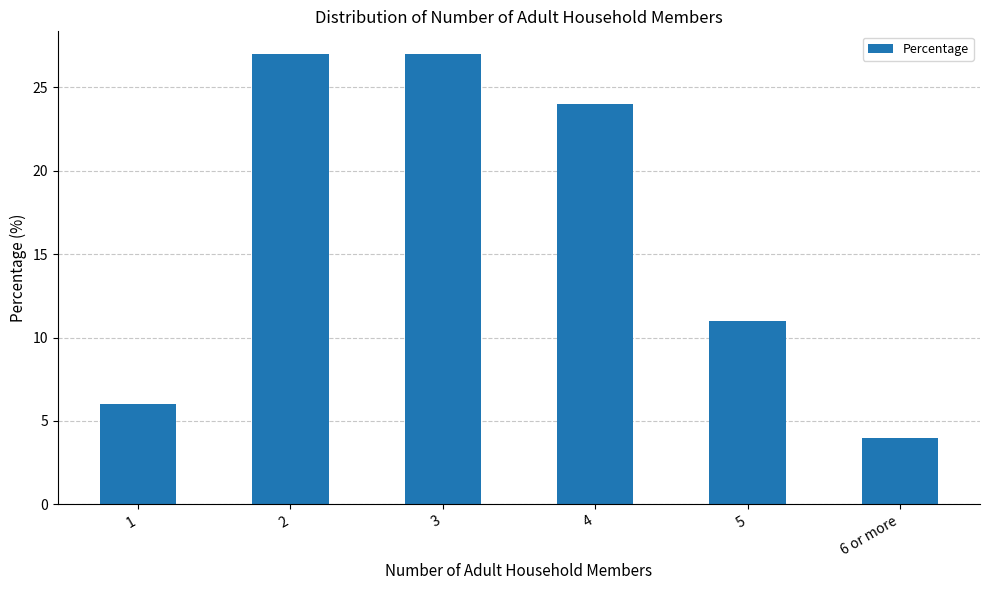

What is the minimum value shown in the chart?

4